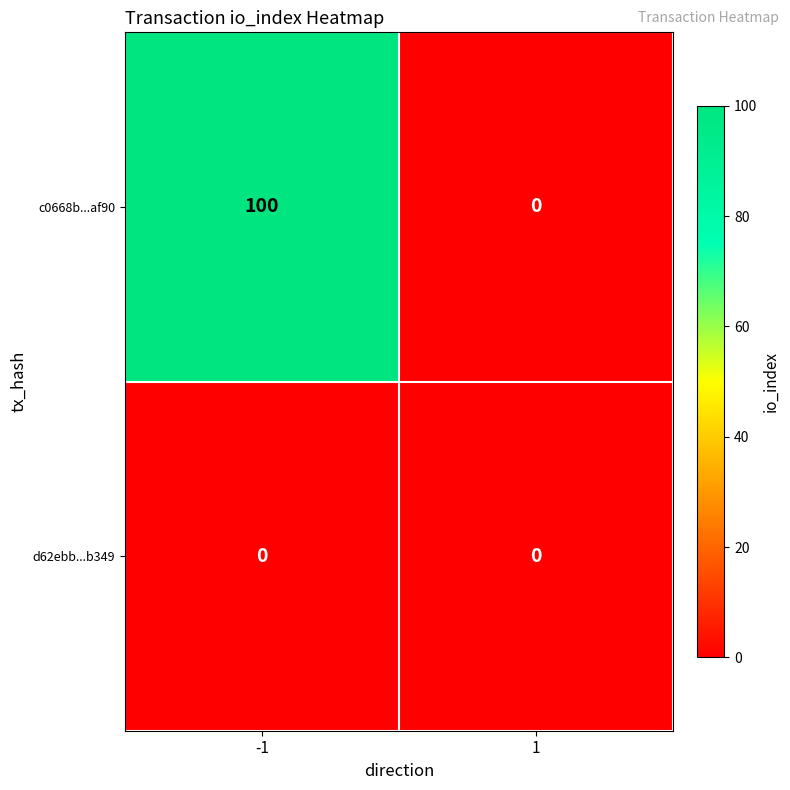

At how many categories does at least one series exceed 89?

1